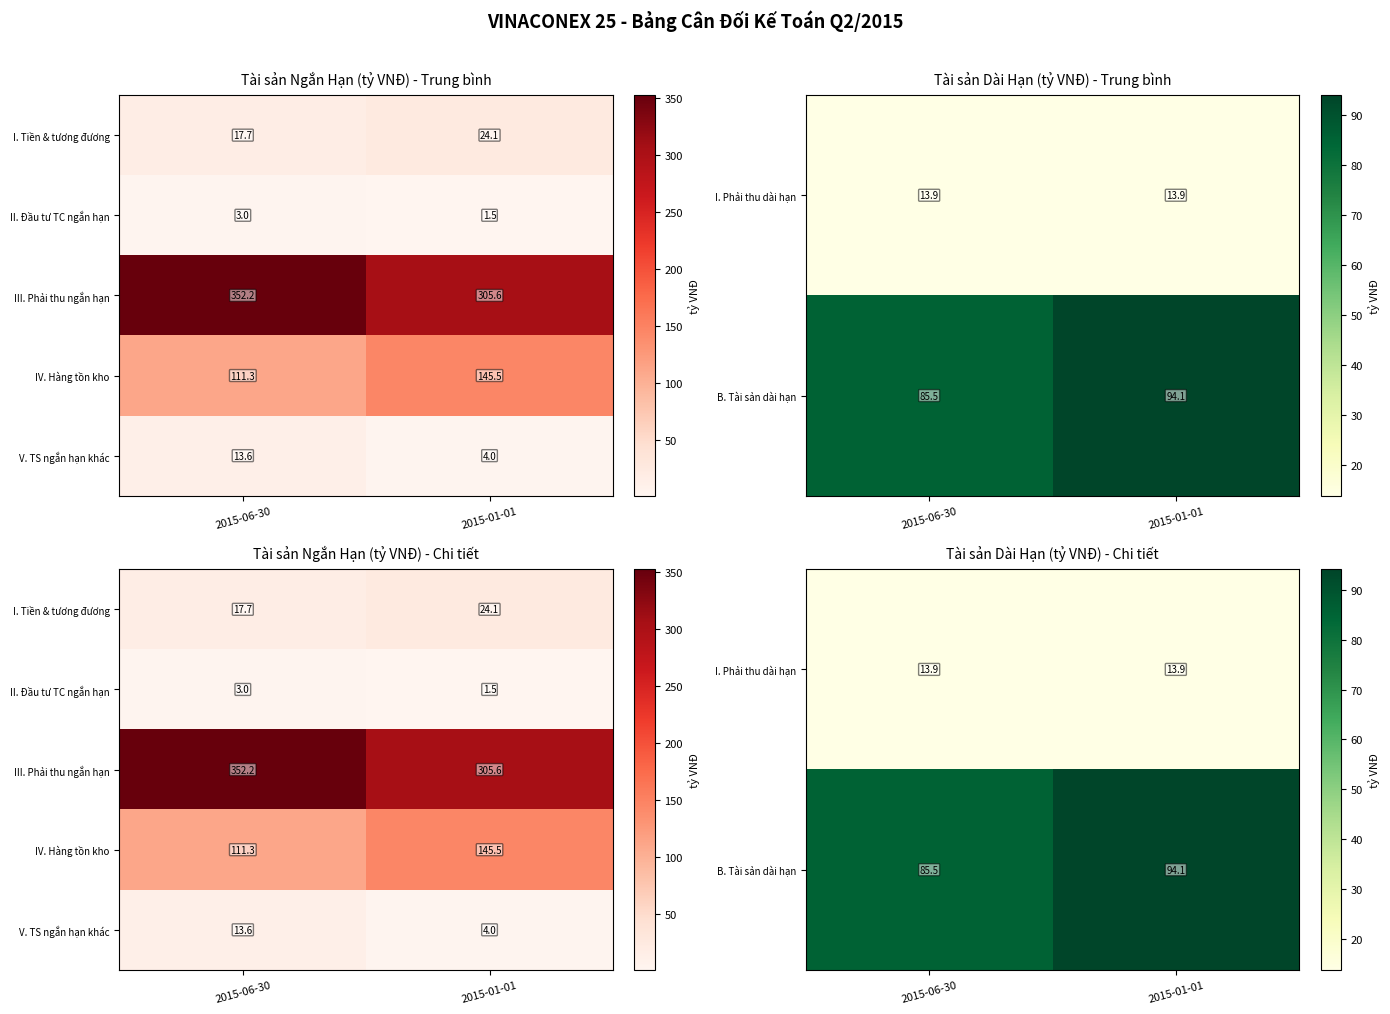

At which category does the chart reach its peak across all series?

2015-06-30